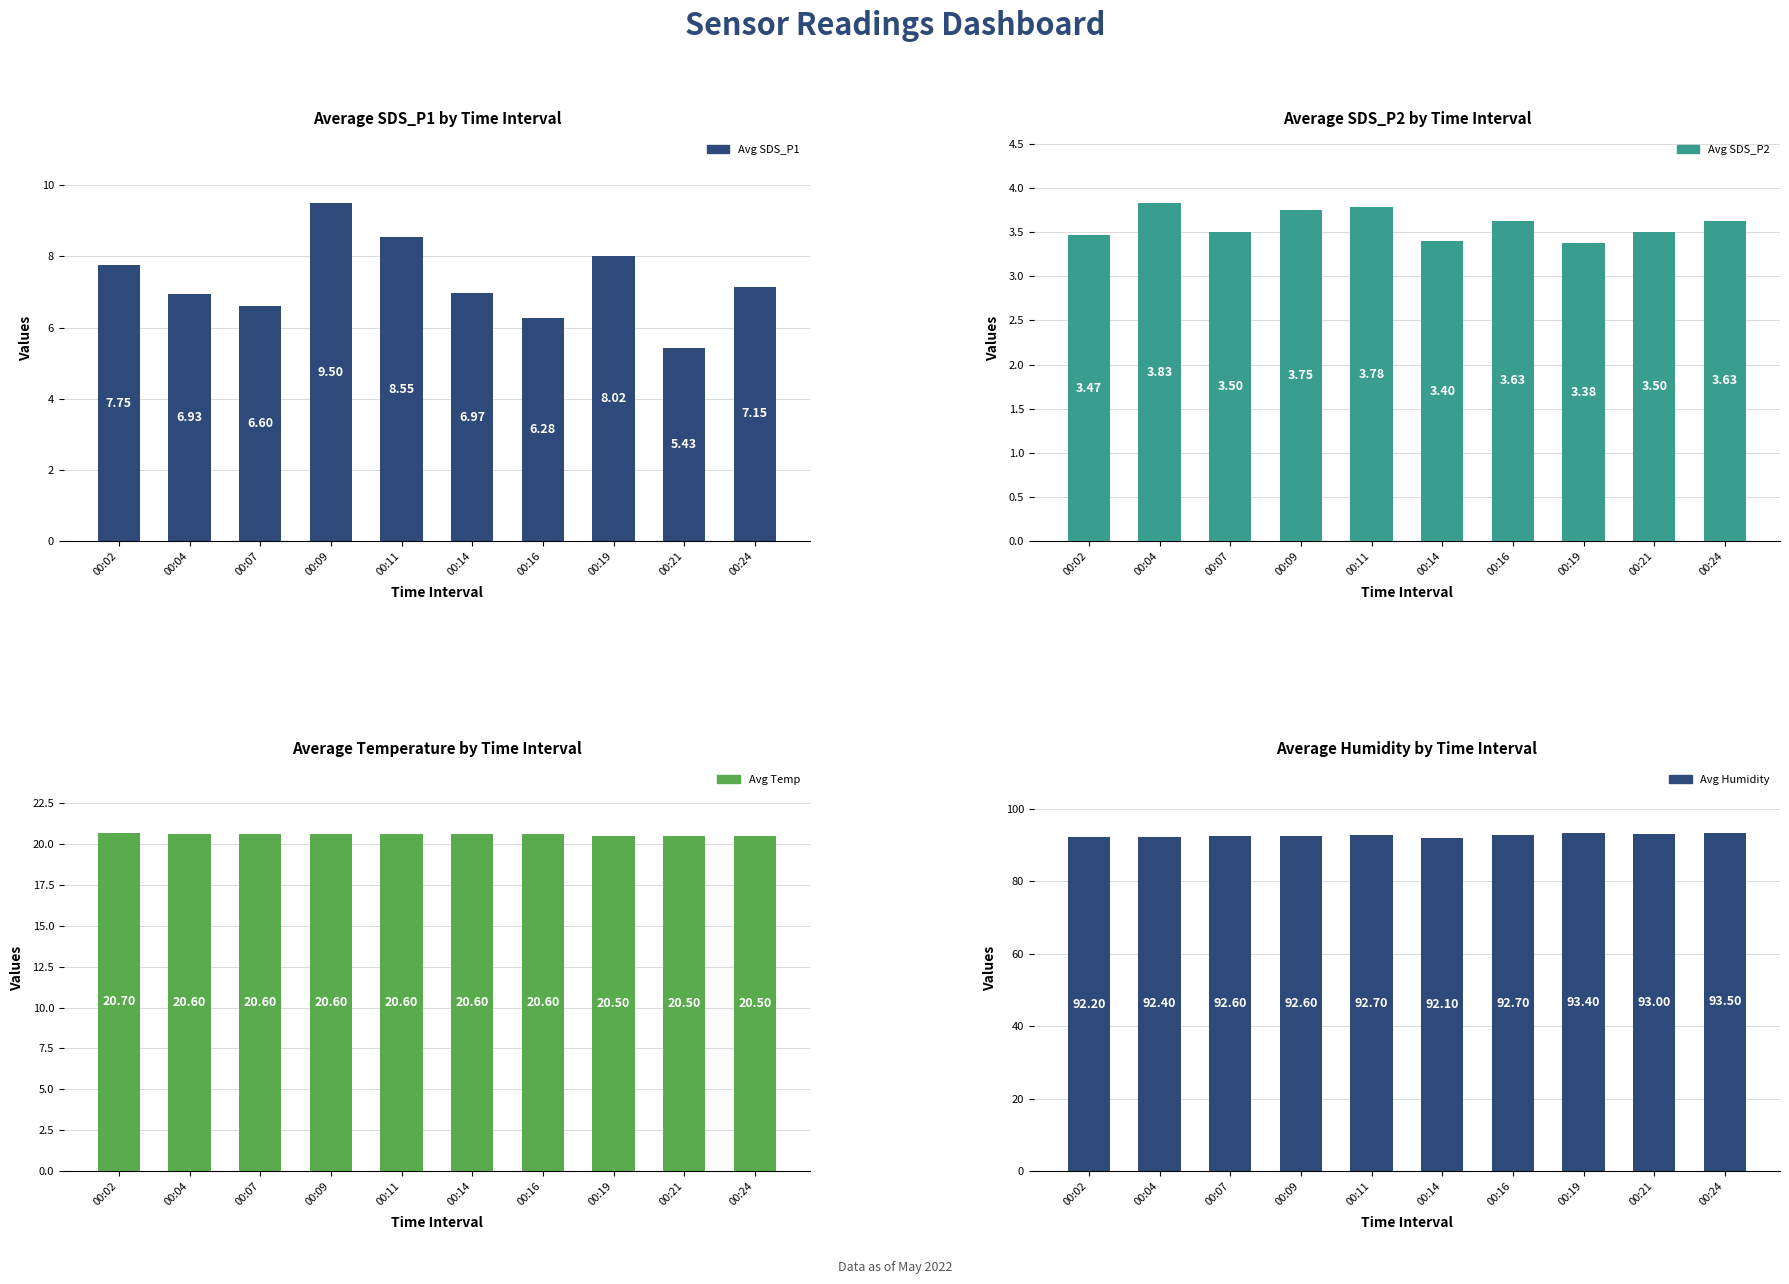

What is the smallest value displayed?

3.4